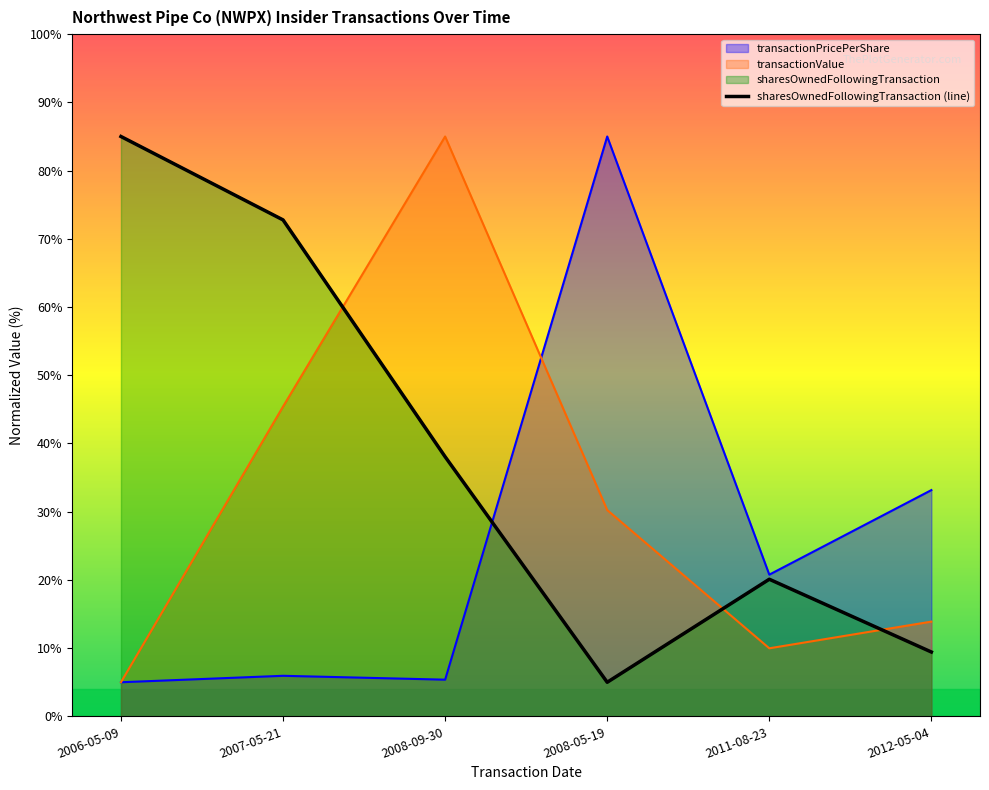

At which label is transactionPricePerShare closest to 45?

2012-05-04